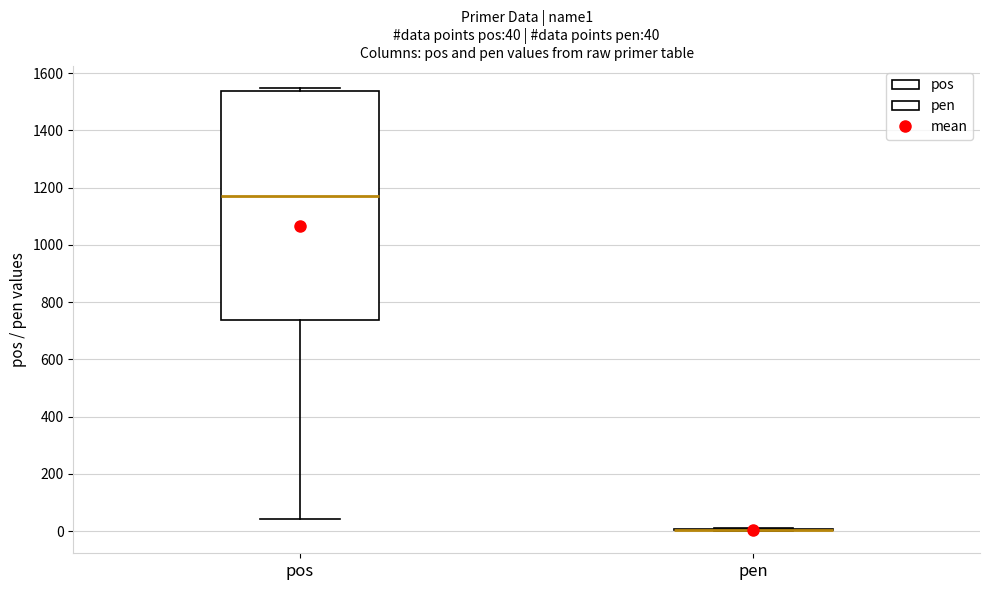

Which box is the tallest, from its lower edge to its upper edge?

pos